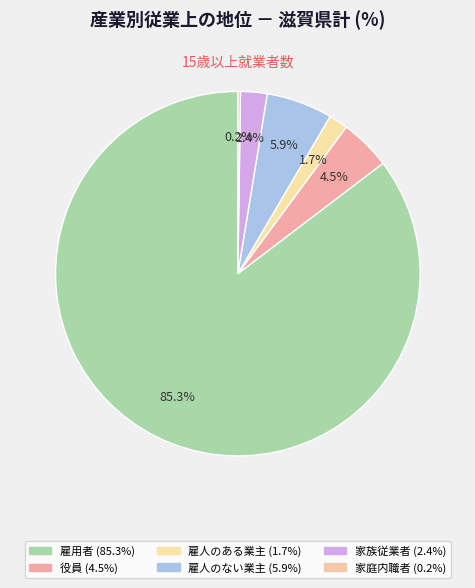

To the nearest percent, what is the average slice percentage?

17%